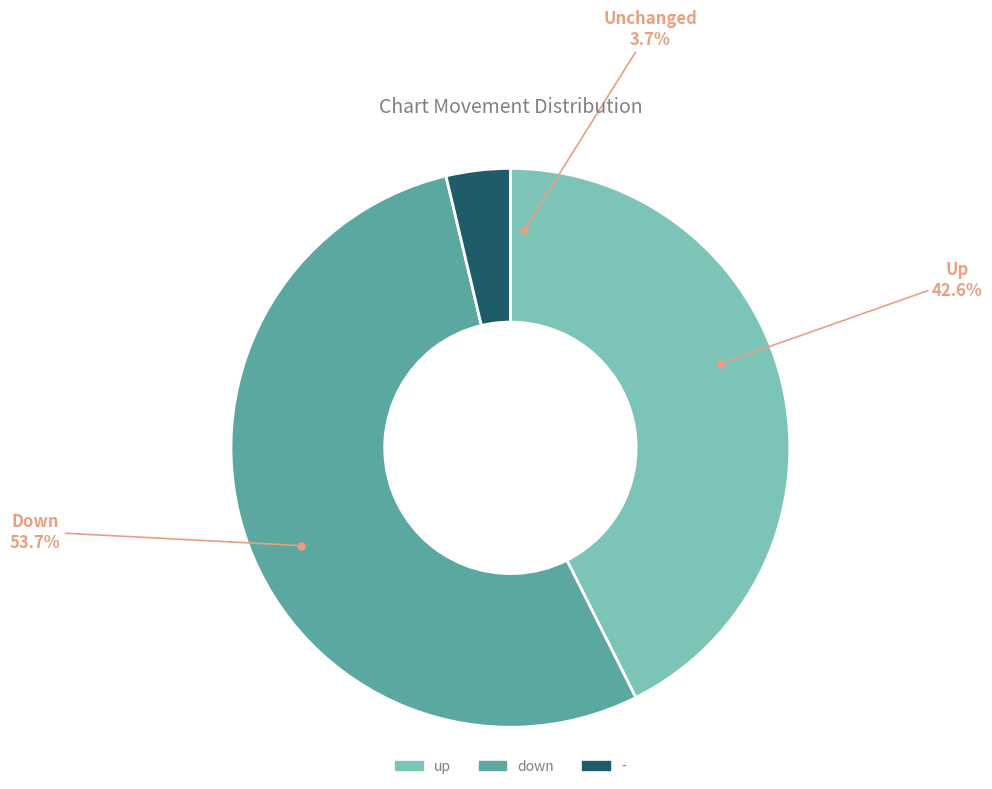

Which slice is the largest?

down